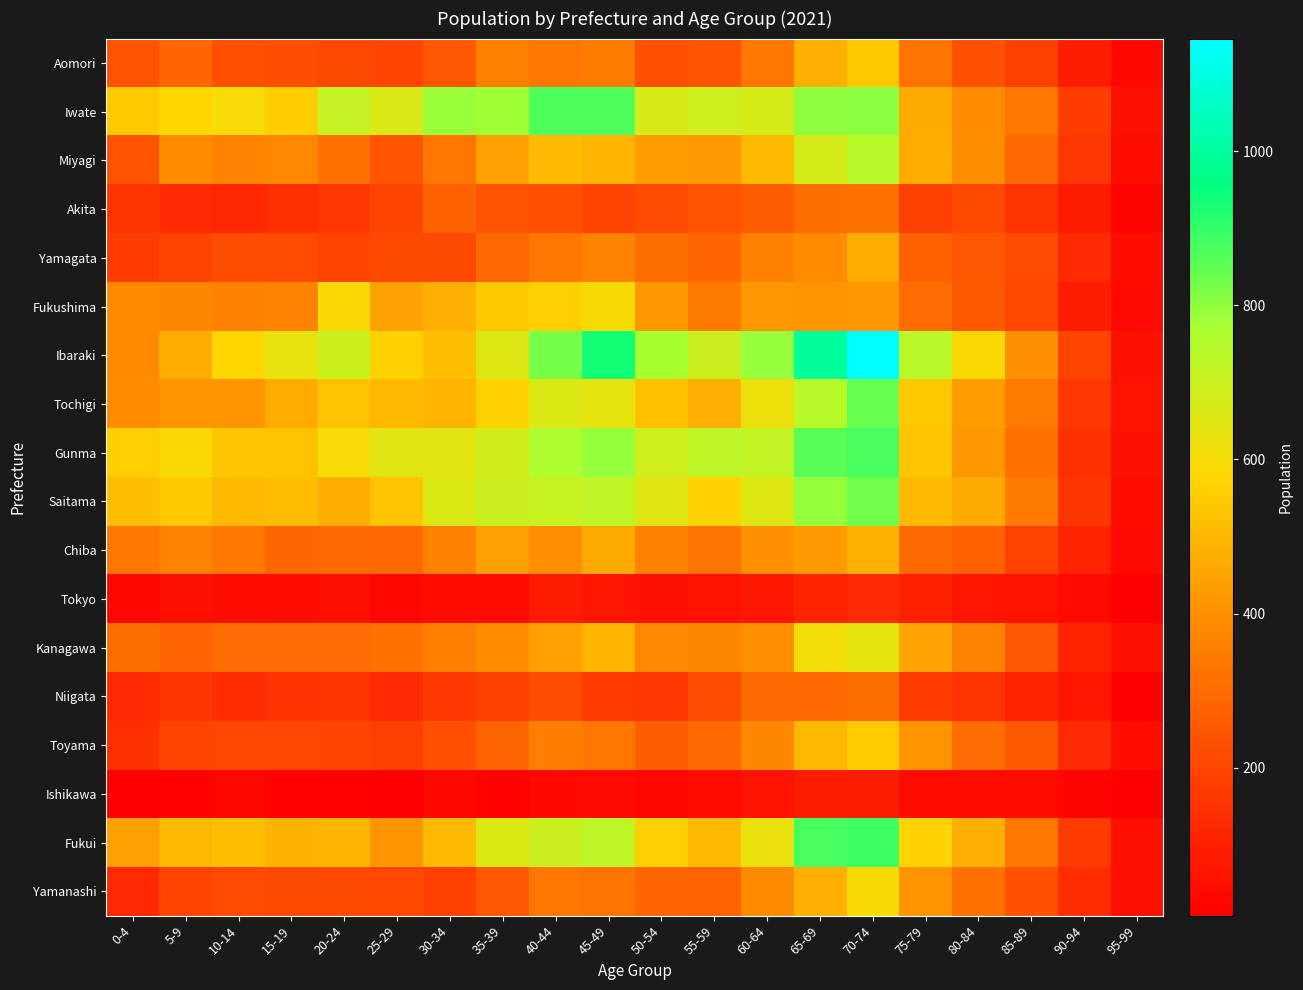

At which category is the sum across all series the highest?

70-74